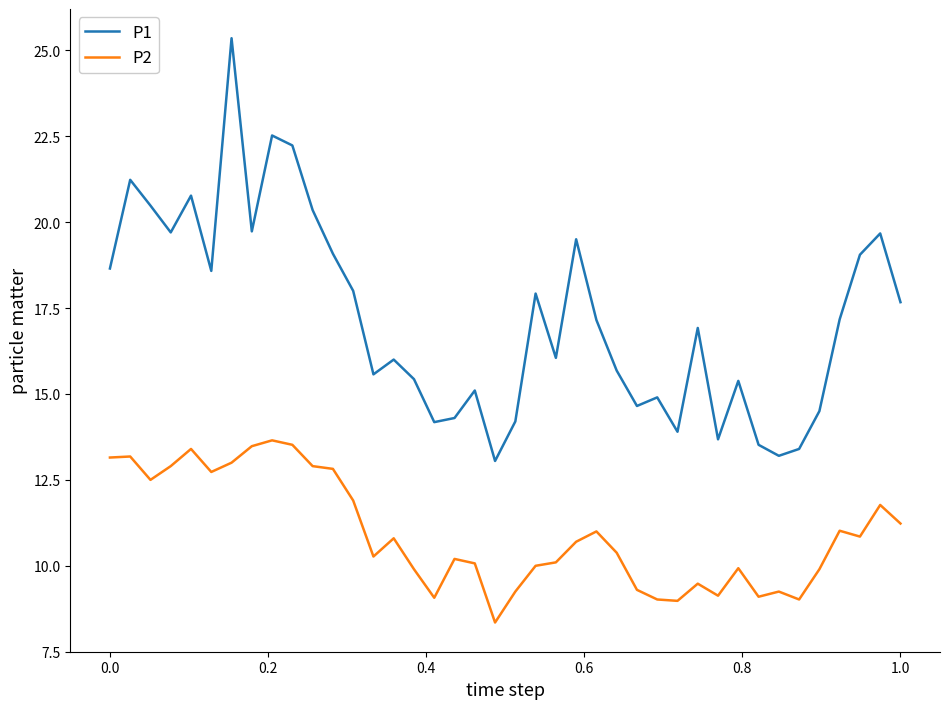

What is the maximum value for P1?

25.4